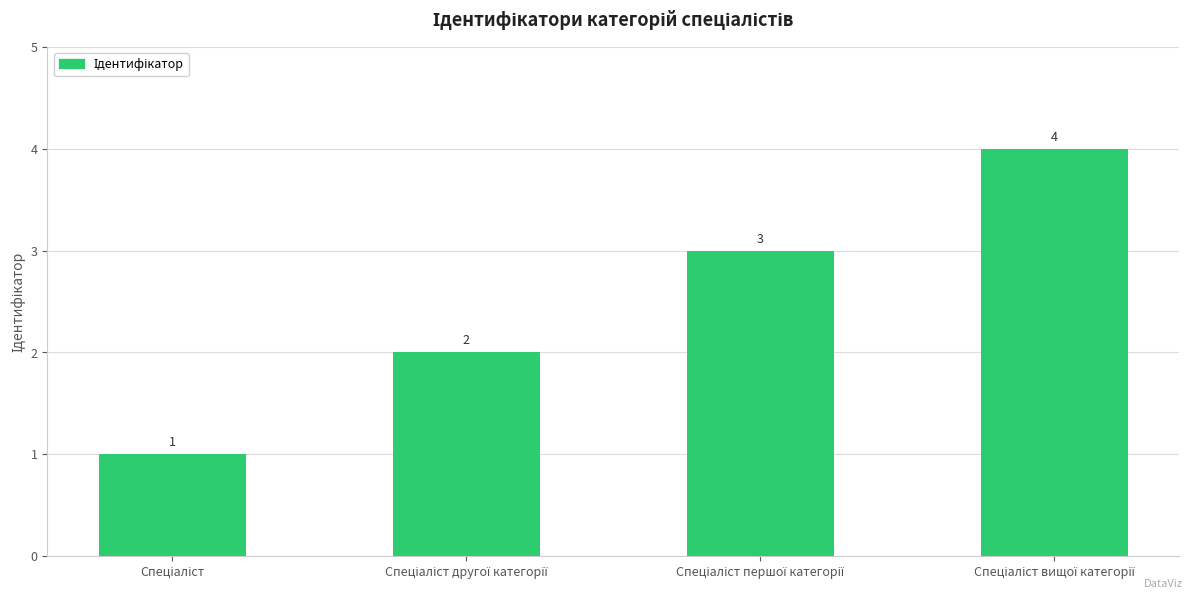

Count the values in the range 2 to 4.

3